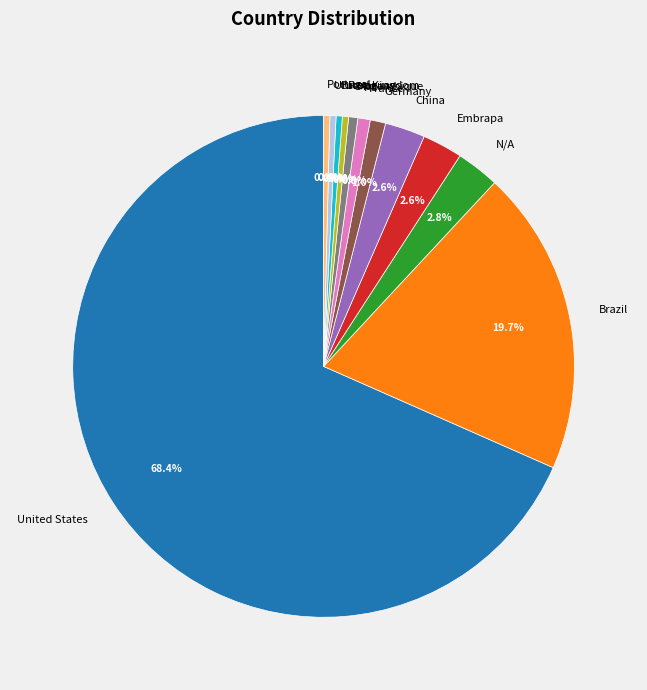

What is the majority slice?

United States